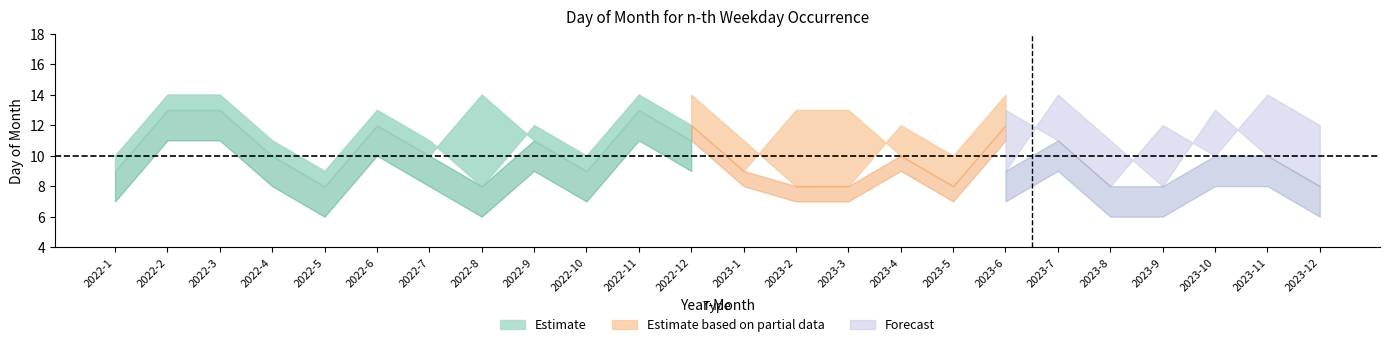

How many lines are shown in the chart?

6